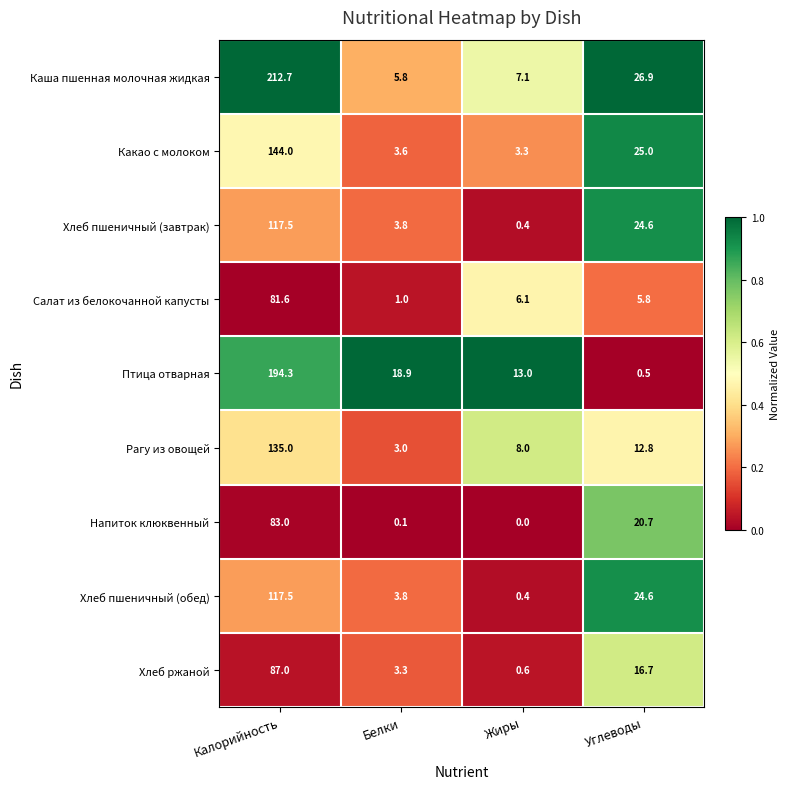

The Каша пшенная молочная жидкая series shows 26.9 at Углеводы. True or false?

True